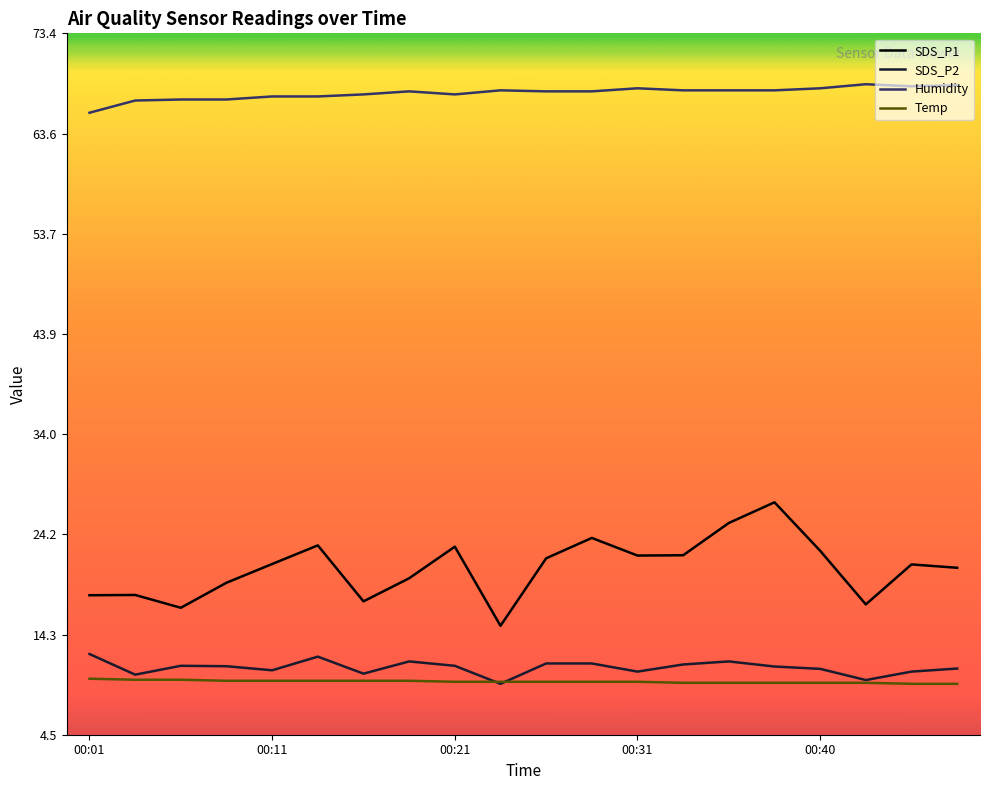

Count the number of data series in this chart.

4